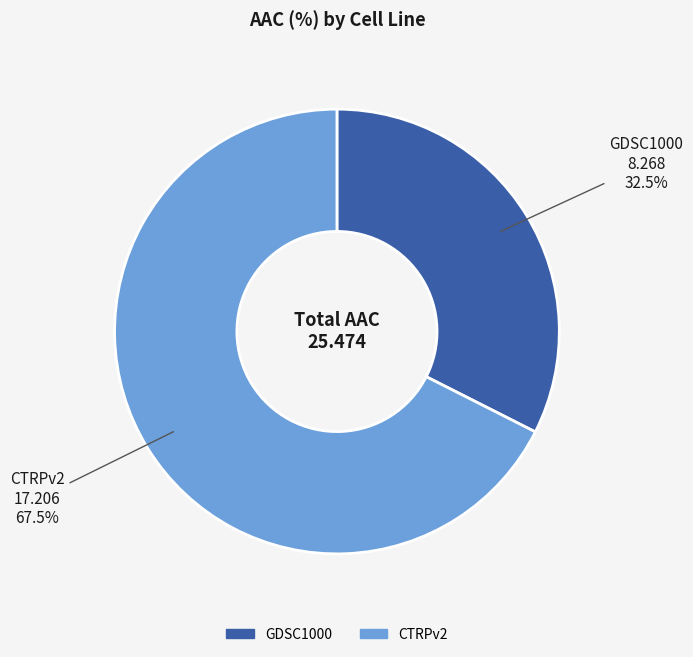

Count the number of slices in the pie.

2